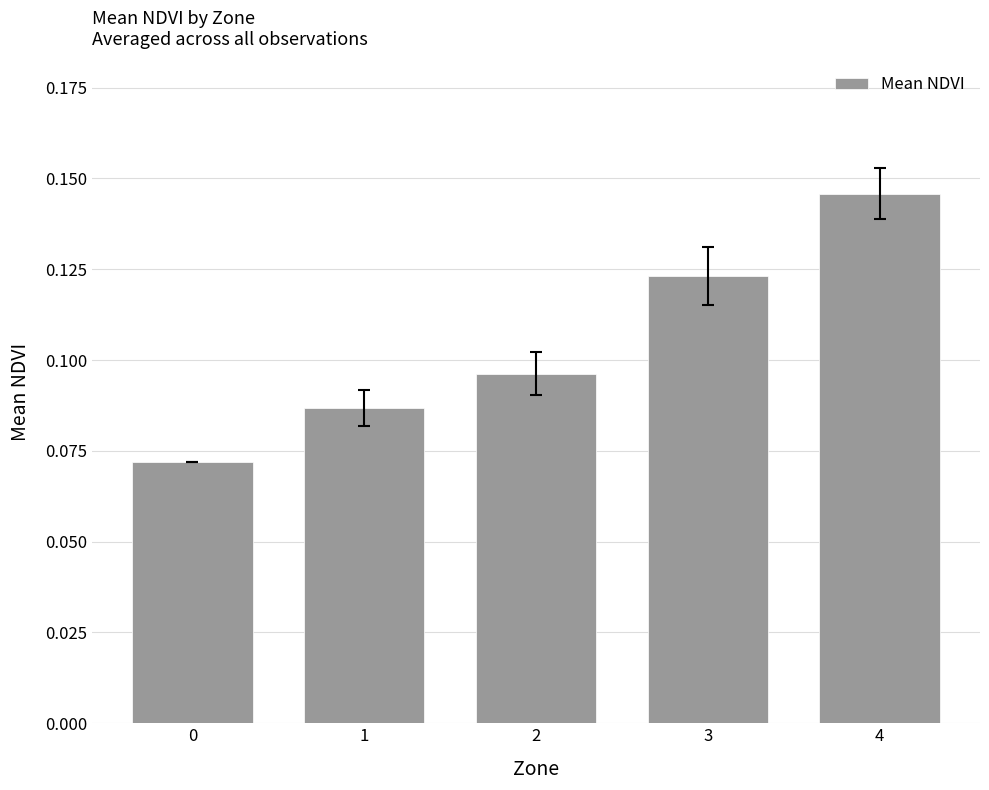

What is the sum of all values?

0.5